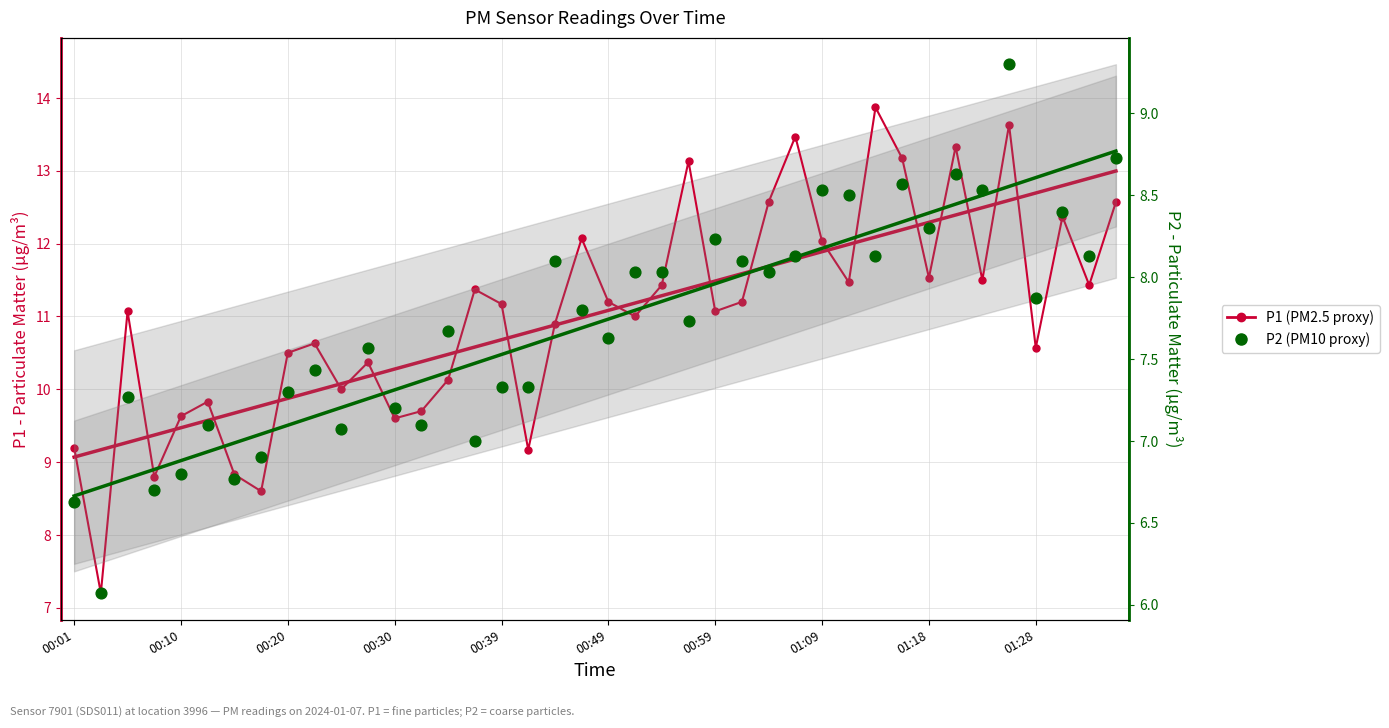

Which series reaches the minimum Y coordinate?

P2 (PM10 proxy)